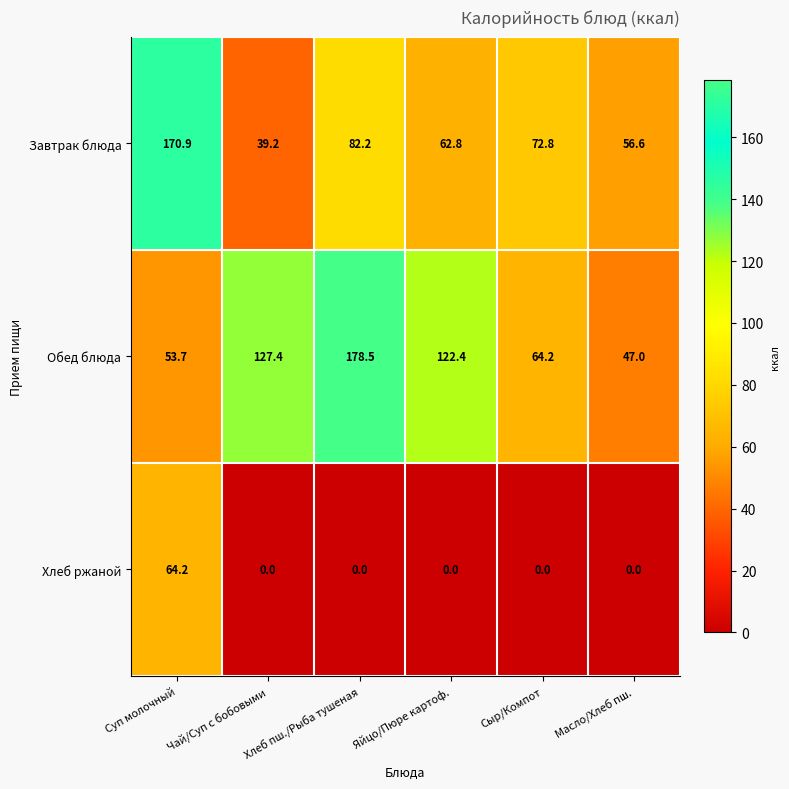

What is the difference between the Завтрак блюда values at Хлеб пш./Рыба тушеная and Масло/Хлеб пш.?

25.6